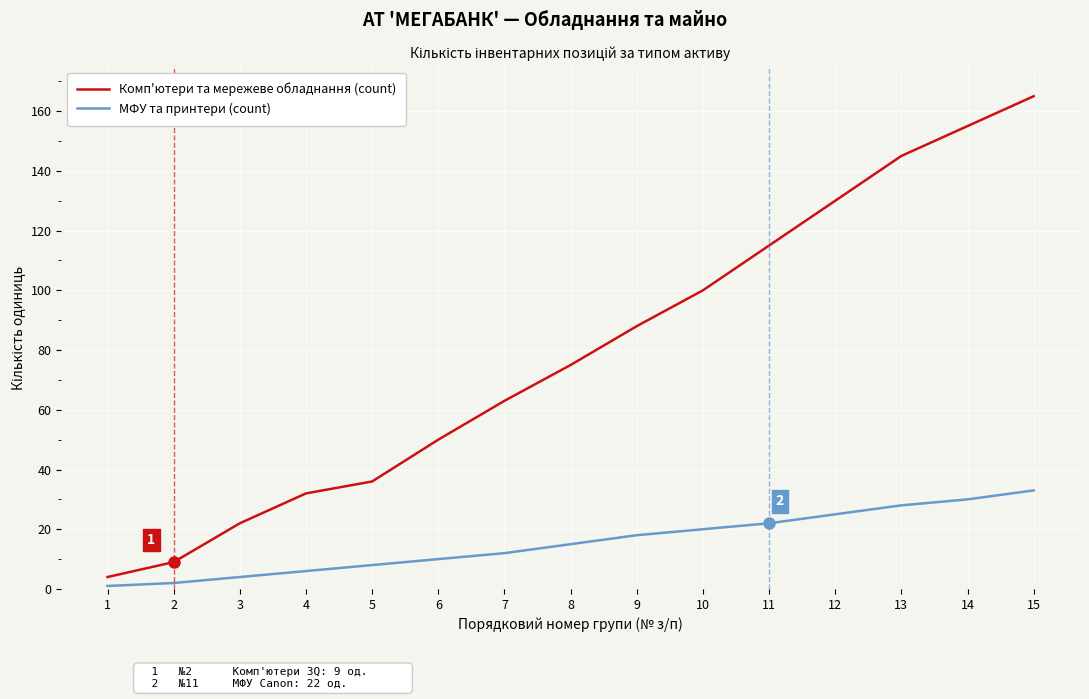

The Комп'ютери та мережеве обладнання (count) series shows 115 at 11. True or false?

True